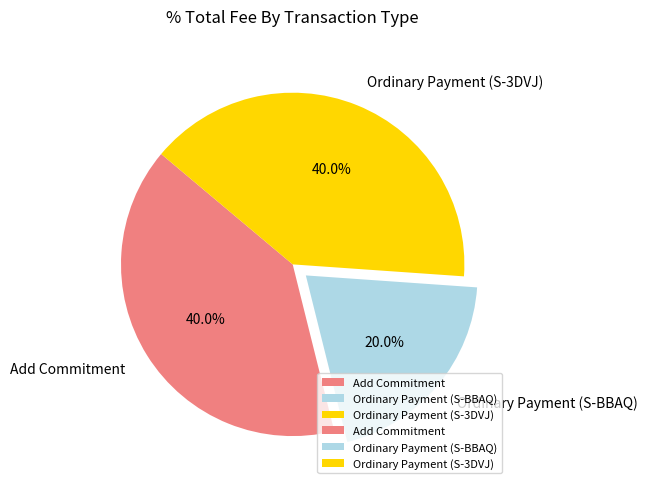

Count the number of slices in the pie.

3